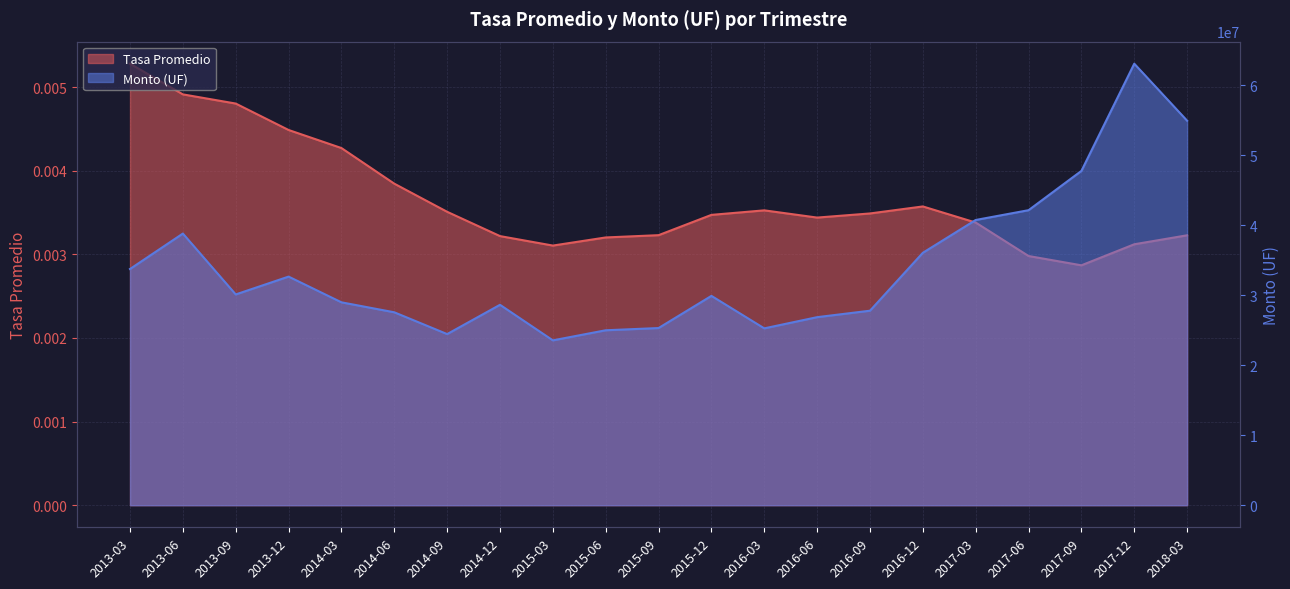

True or false: Tasa Promedio and Monto (UF) cross at least once.

False